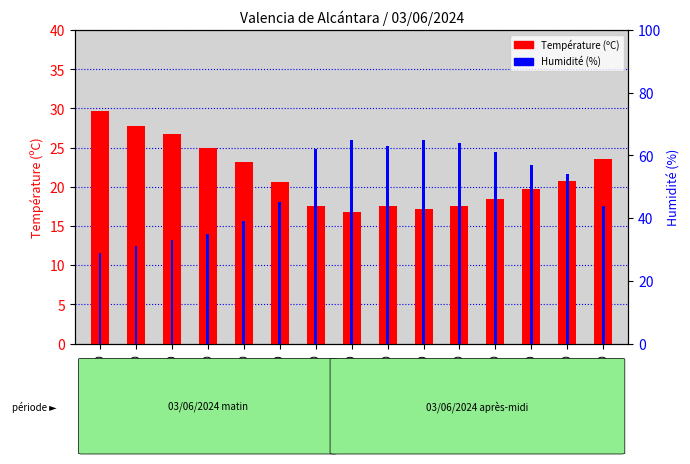

What is the total value across all series at 02:00?

76.7